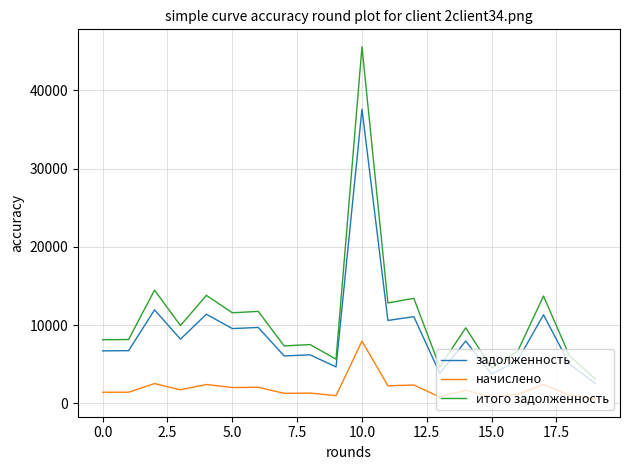

Rank the series by their average value, from lowest to highest.

начислено, задолженность, итого задолженность